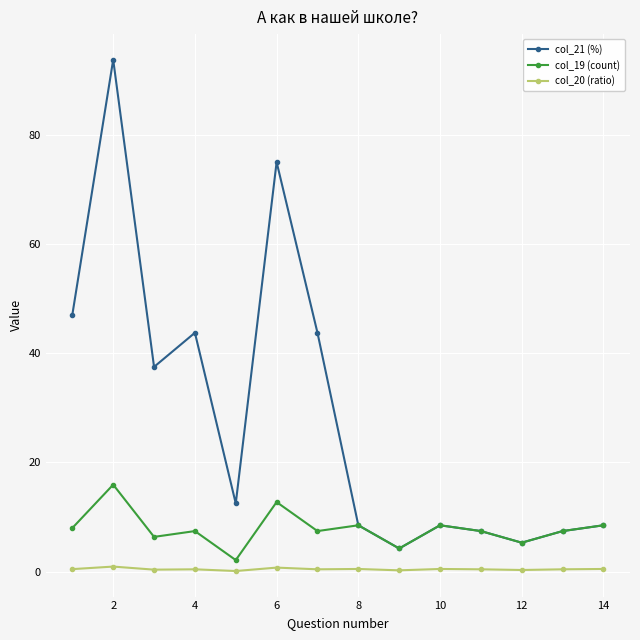

What is the maximum value for col_21 (%)?

93.8